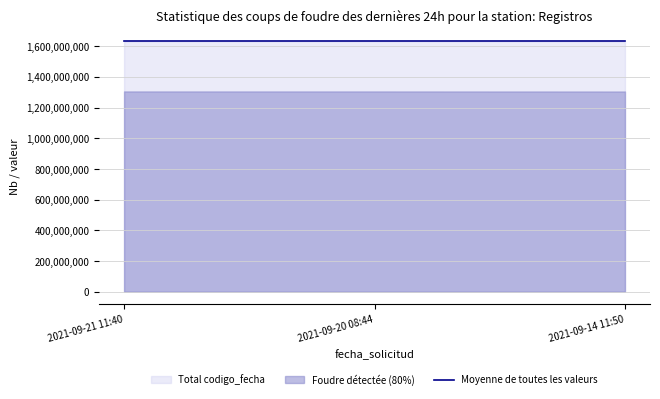

Between 2021-09-21 11:40:05 and 2021-09-14 11:50:01, which is larger?

2021-09-21 11:40:05